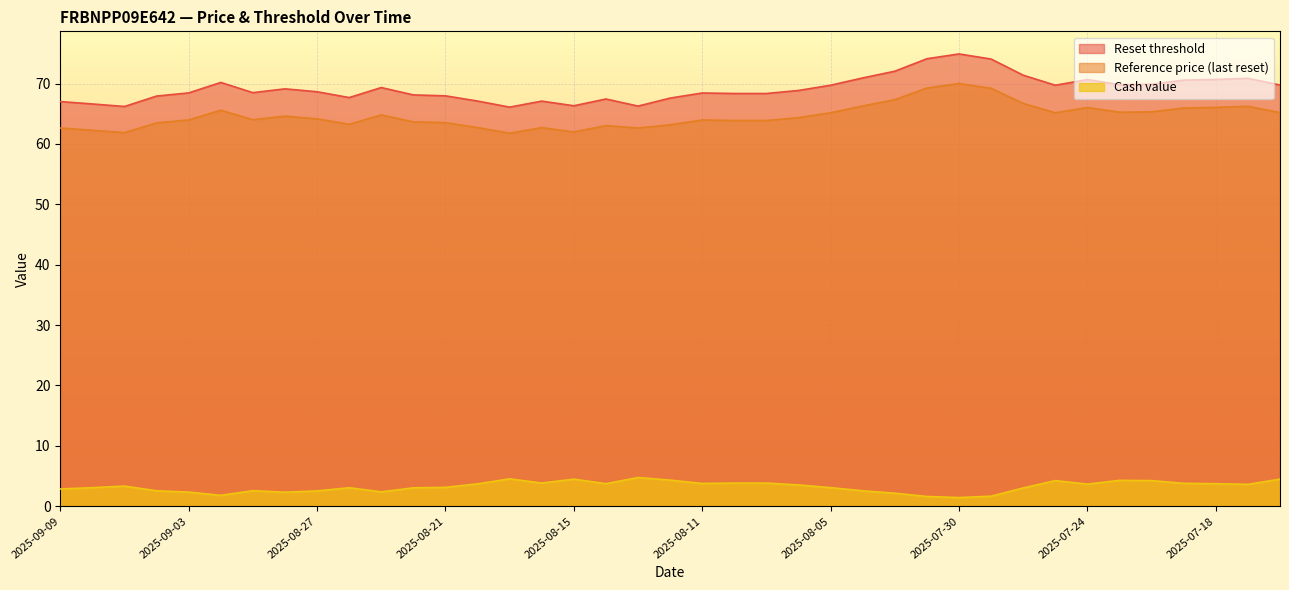

At which label does Reset threshold reach its minimum?

2025-08-19